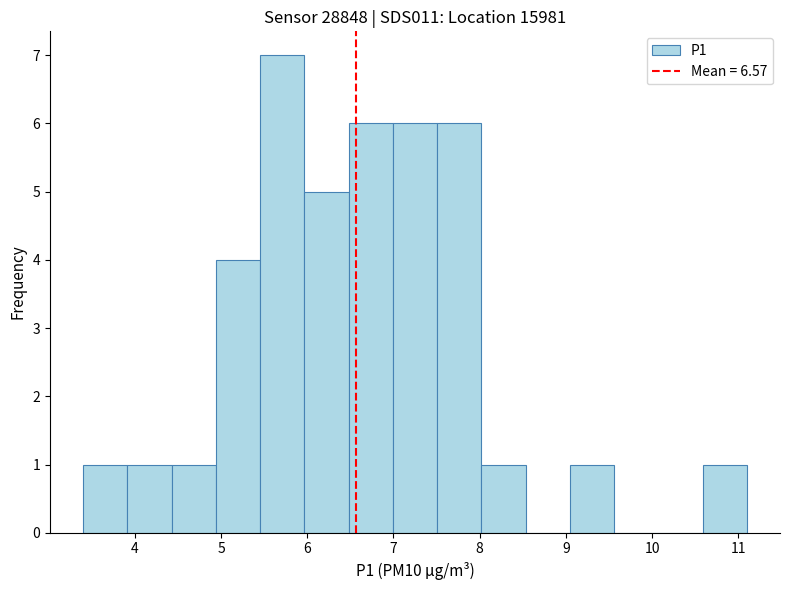

Reading left to right, transcribe this chart: for each bar, give the range it covers on the x-axis and its height. Neither the bar edges nor the heights are printed on the chart, so give them approximately, as read against the axes.

3.4 to 3.9: 1
3.9 to 4.4: 1
4.4 to 4.9: 1
4.9 to 5.5: 4
5.5 to 6.0: 7
6.0 to 6.5: 5
6.5 to 7.0: 6
7.0 to 7.5: 6
7.5 to 8.0: 6
8.0 to 8.5: 1
8.5 to 9.0: 0
9.0 to 9.6: 1
9.6 to 10.1: 0
10.1 to 10.6: 0
10.6 to 11.1: 1